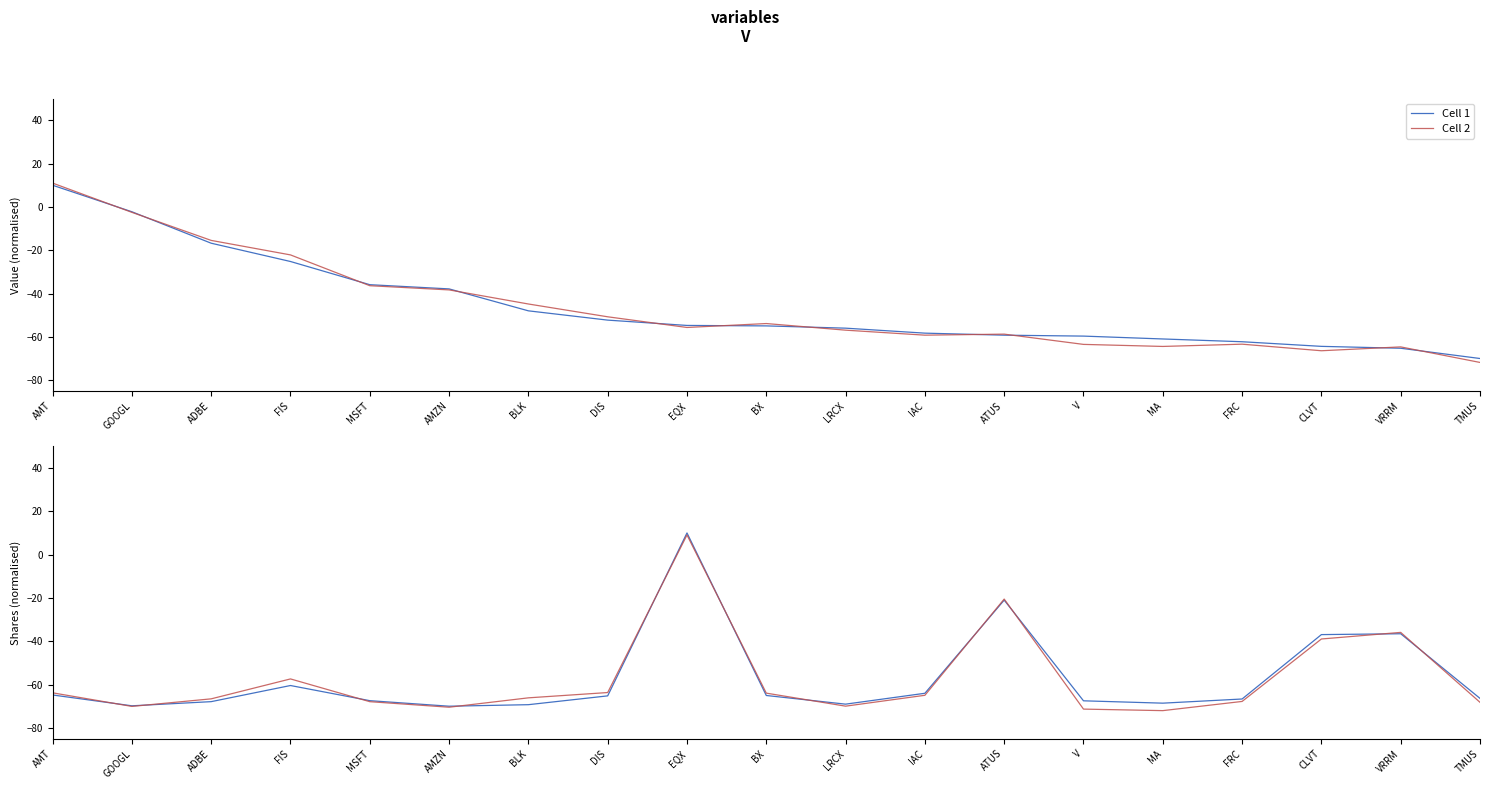

Which series has the widest spread of values?

Cell 2